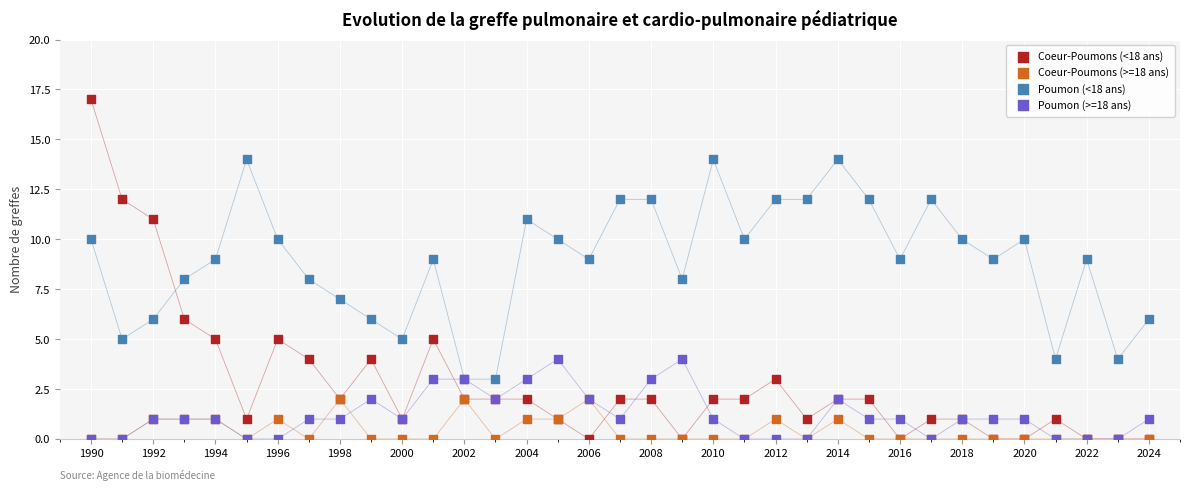

Which series reaches the maximum Y coordinate?

Coeur-Poumons (<18 ans)